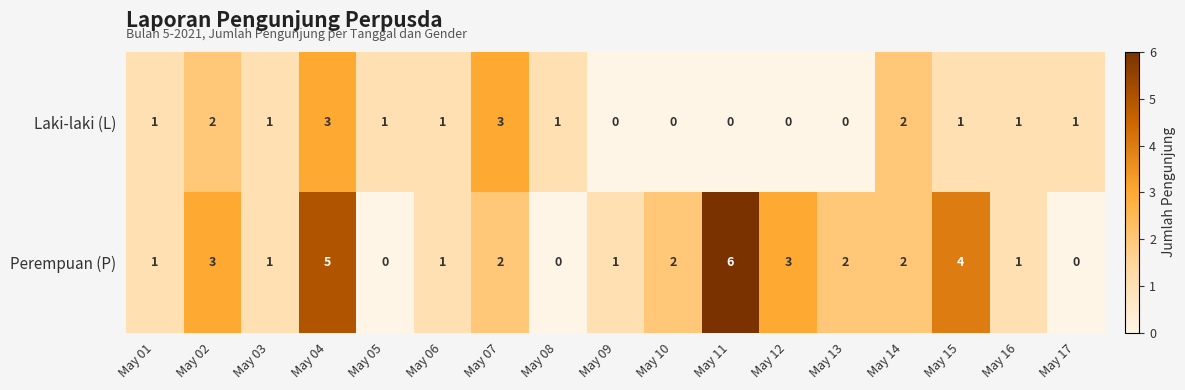

How many data points in Perempuan (P) are less than 2?

8